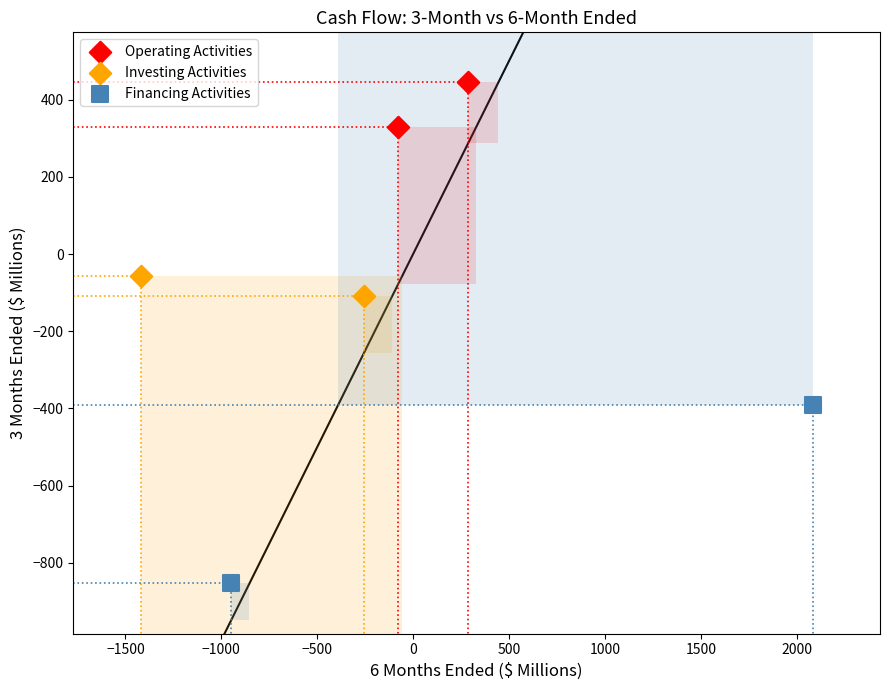

What are all the series names shown in the legend?

Operating Activities, Investing Activities, Financing Activities